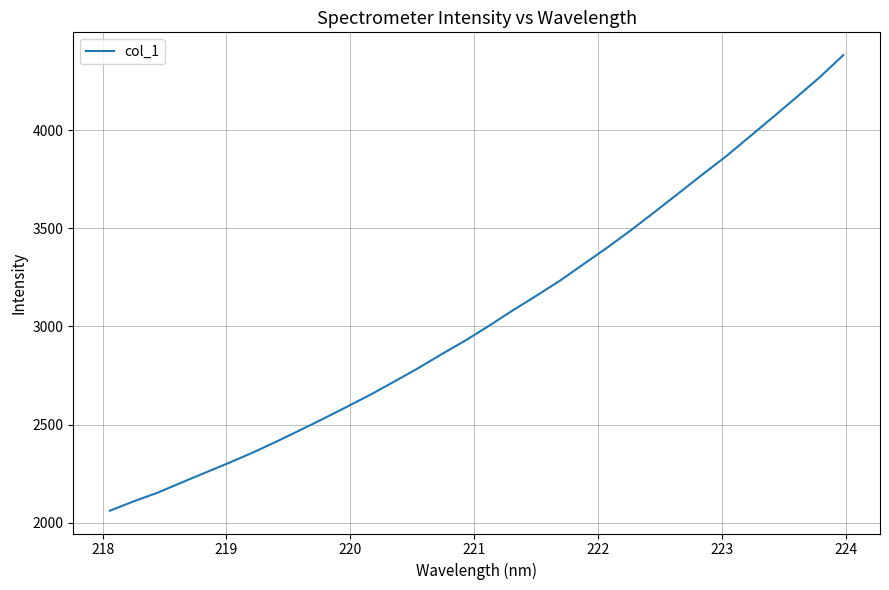

What is the maximum value shown in the chart?

4381.4